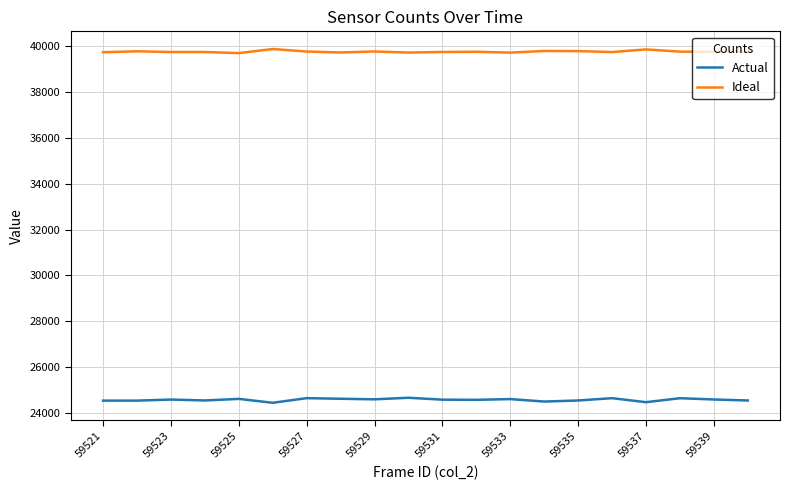

What is the minimum value for Actual?

24454